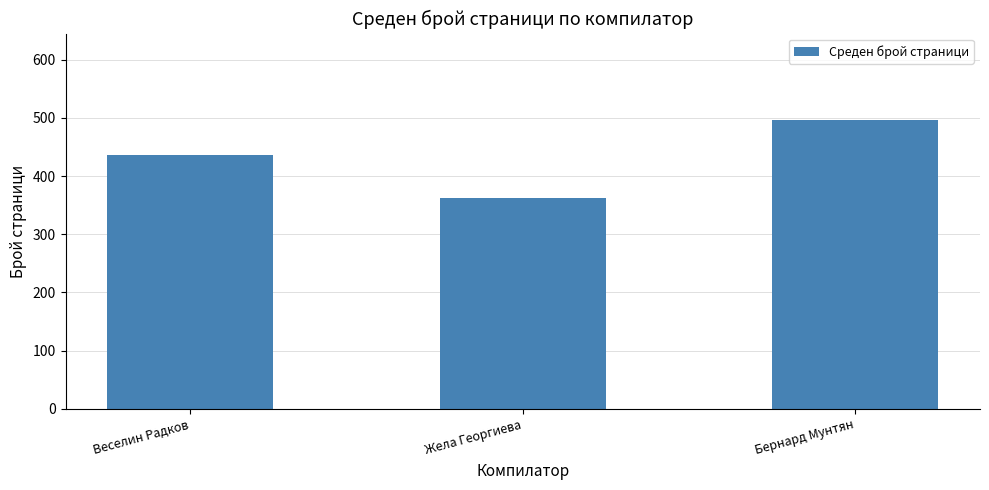

Which category has the lowest value across all series?

Жела Георгиева